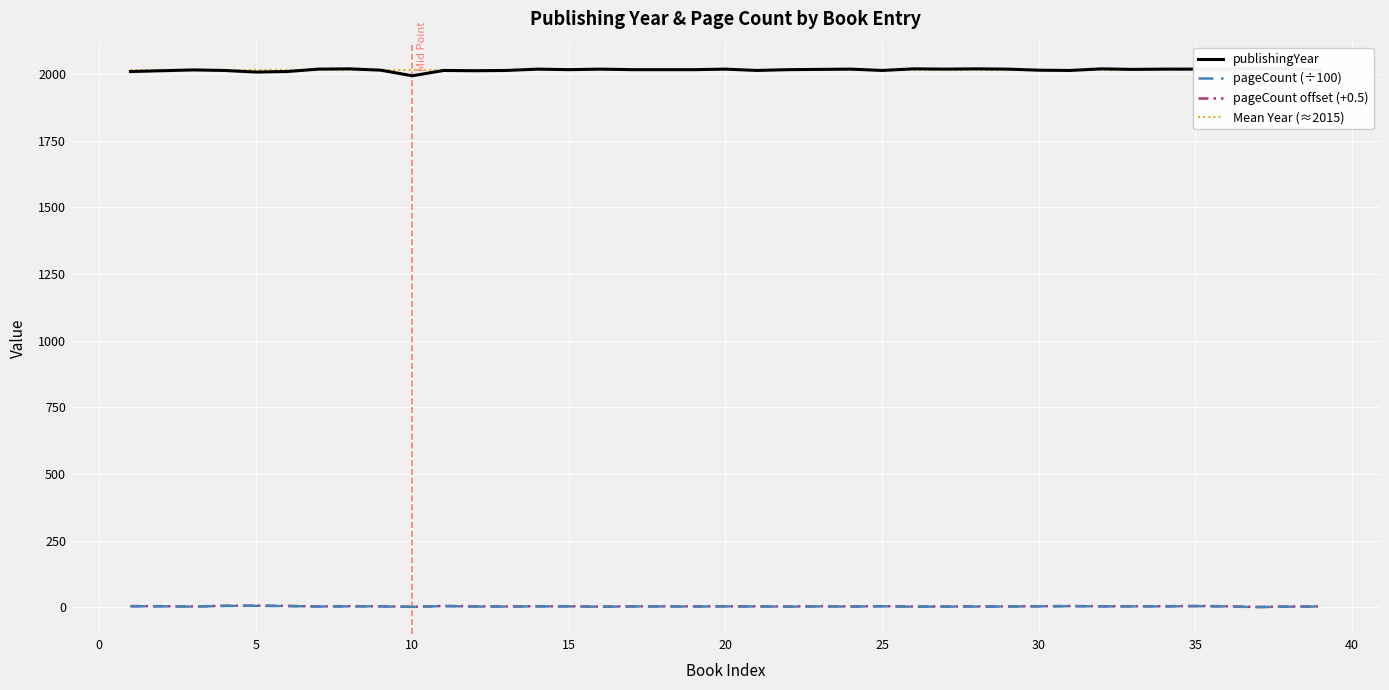

Which series has the widest spread of values?

publishingYear